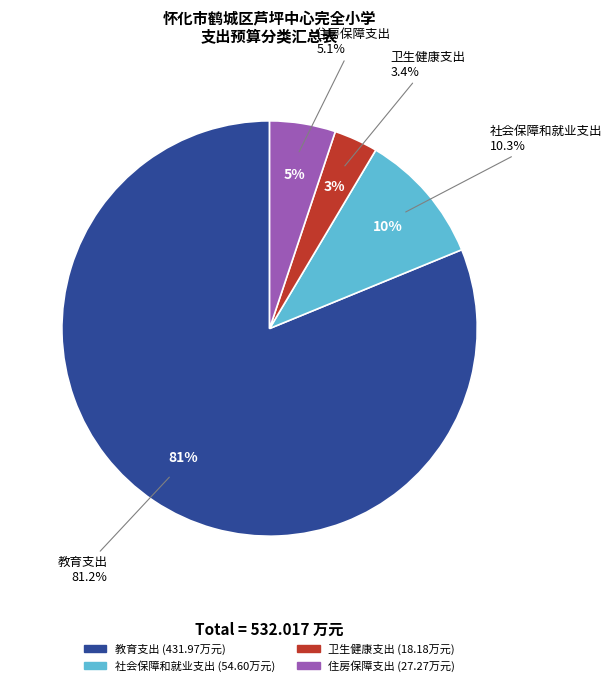

Does 教育支出 represent more than half of the total?

Yes